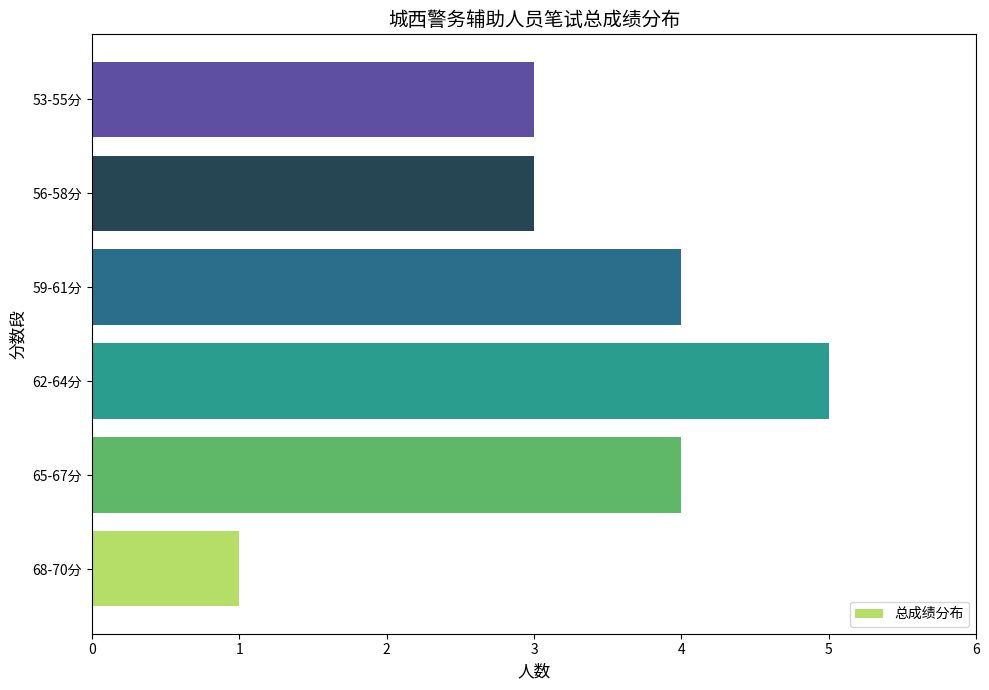

The chart shows a value of 4 at 65-67分. True or false?

True